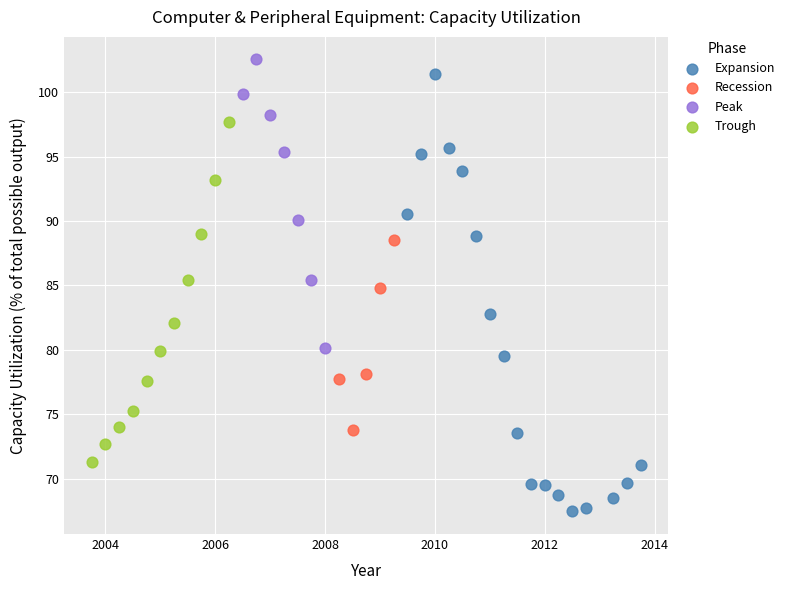

Which series has the largest Y range (max minus min)?

Expansion